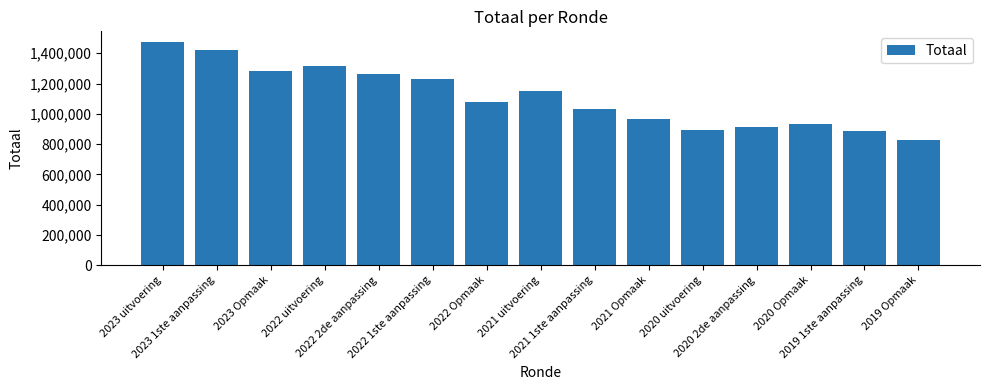

What is the value of the 9th bar from the left?

1033329